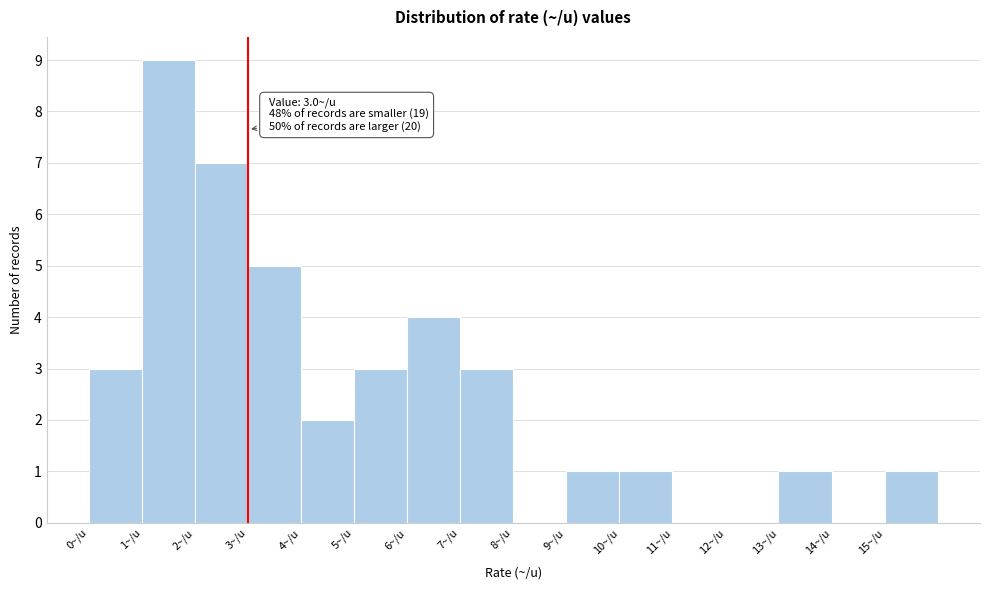

Over which range of the x-axis is the bar tallest?

1 to 2